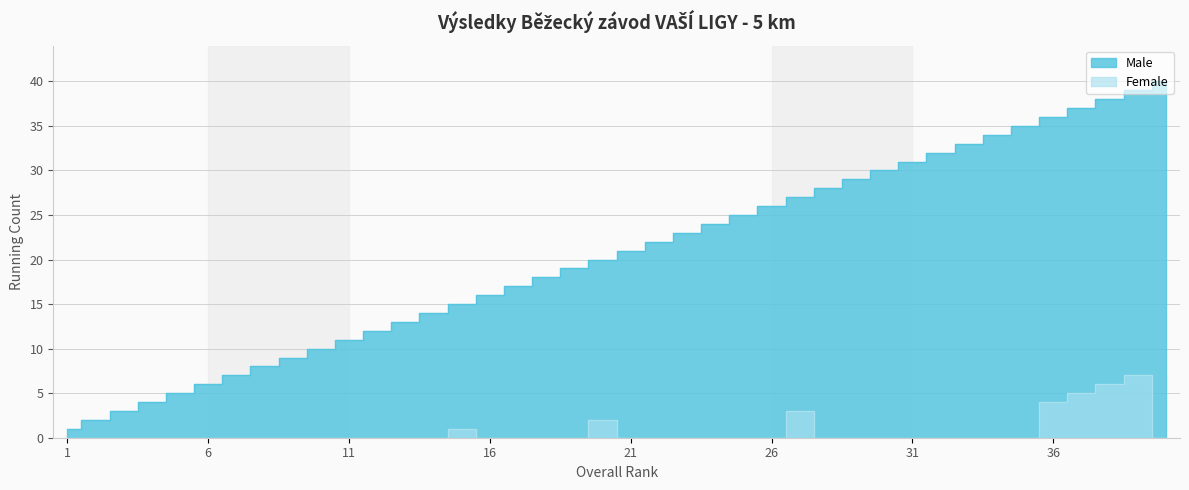

True or false: Male has a value of 10 at 39.

False